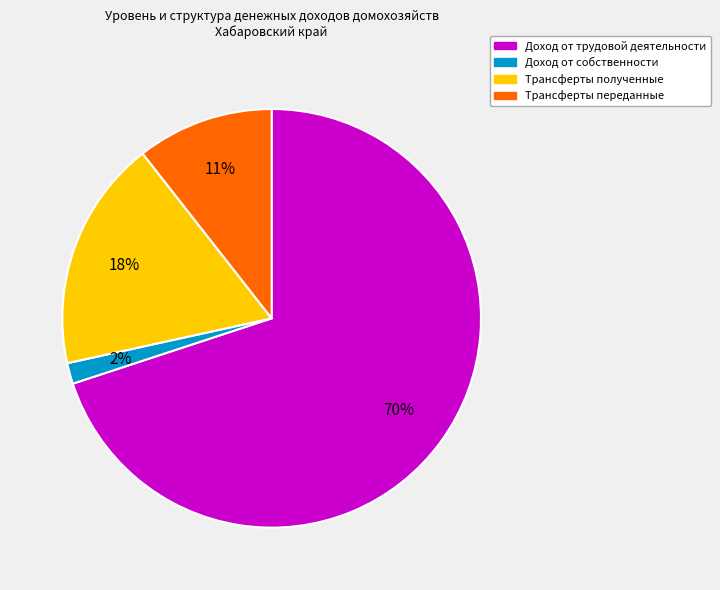

To the nearest percent, what is the average slice percentage?

25%